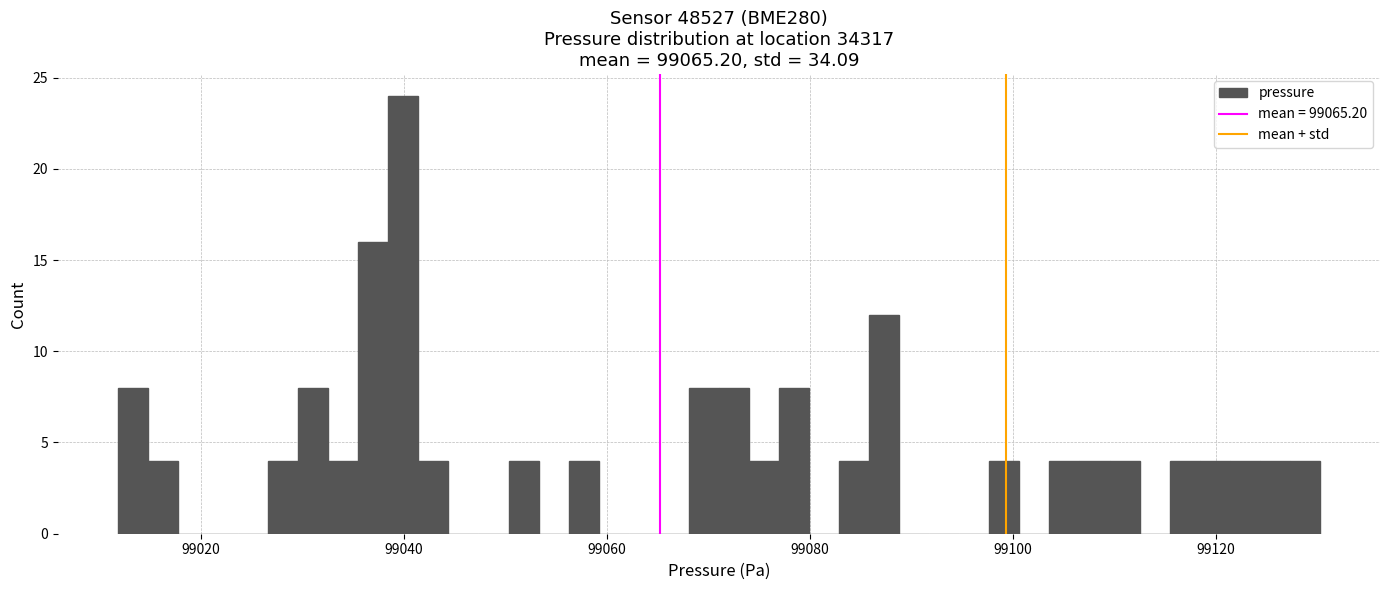

Around what value on the x-axis is the tallest bar? Give the approximate position of its centre, as read against the axis.

99040